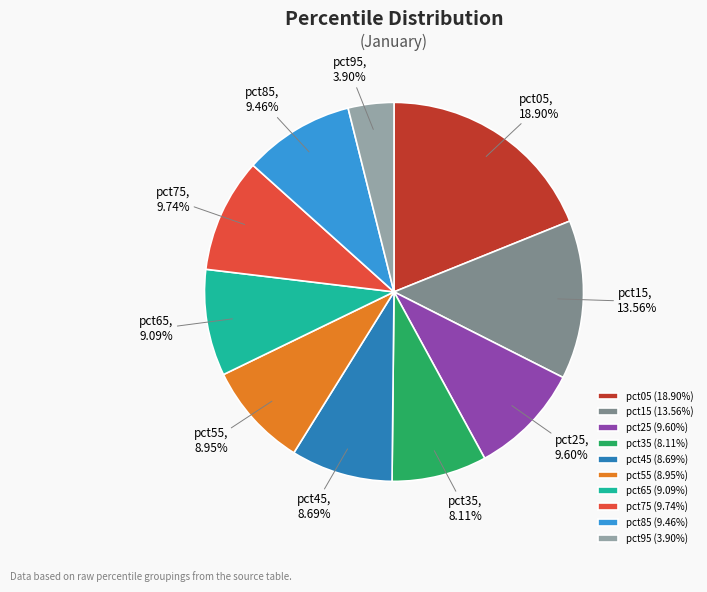

How much of the chart is everything except pct45?

91.3%